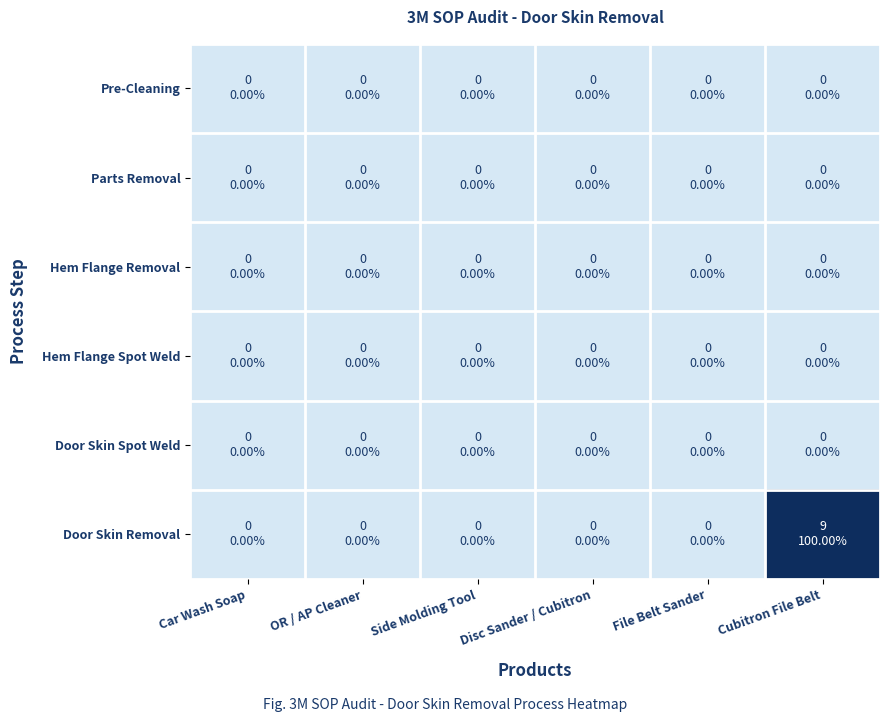

Rank the series by their maximum value, from highest to lowest.

Door Skin Removal, Pre-Cleaning, Parts Removal, Hem Flange Removal, Hem Flange Spot Weld, Door Skin Spot Weld